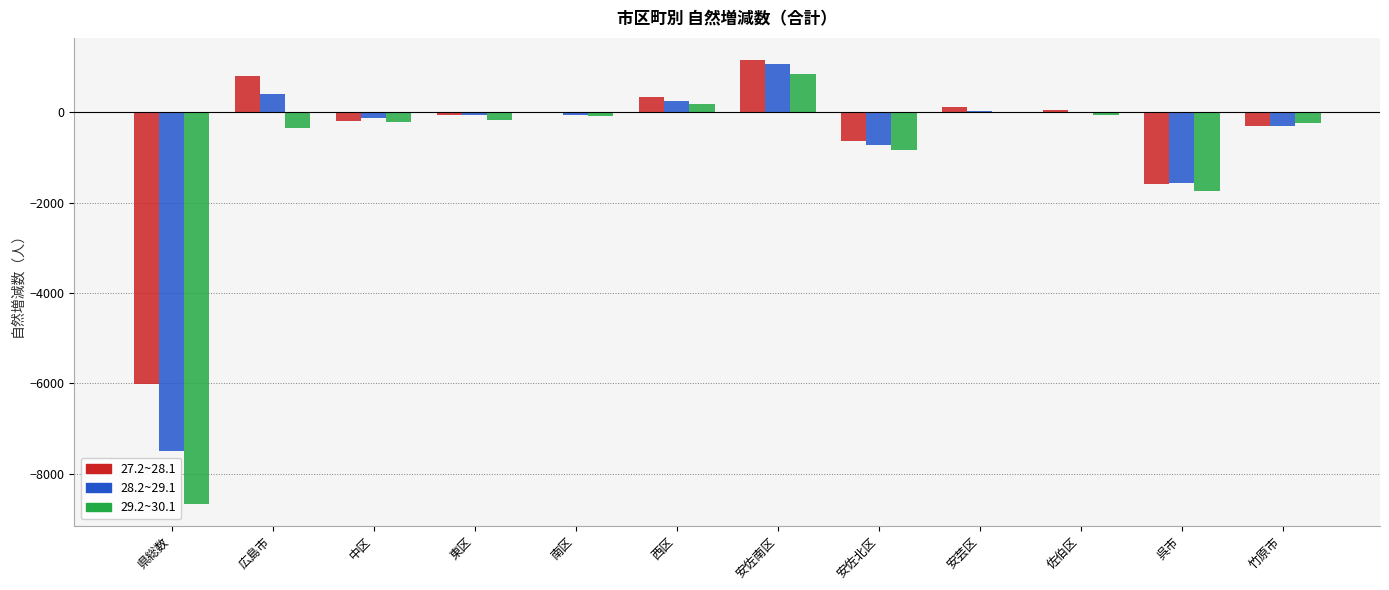

Where does the 27.2~28.1 series first go above -2?

広島市